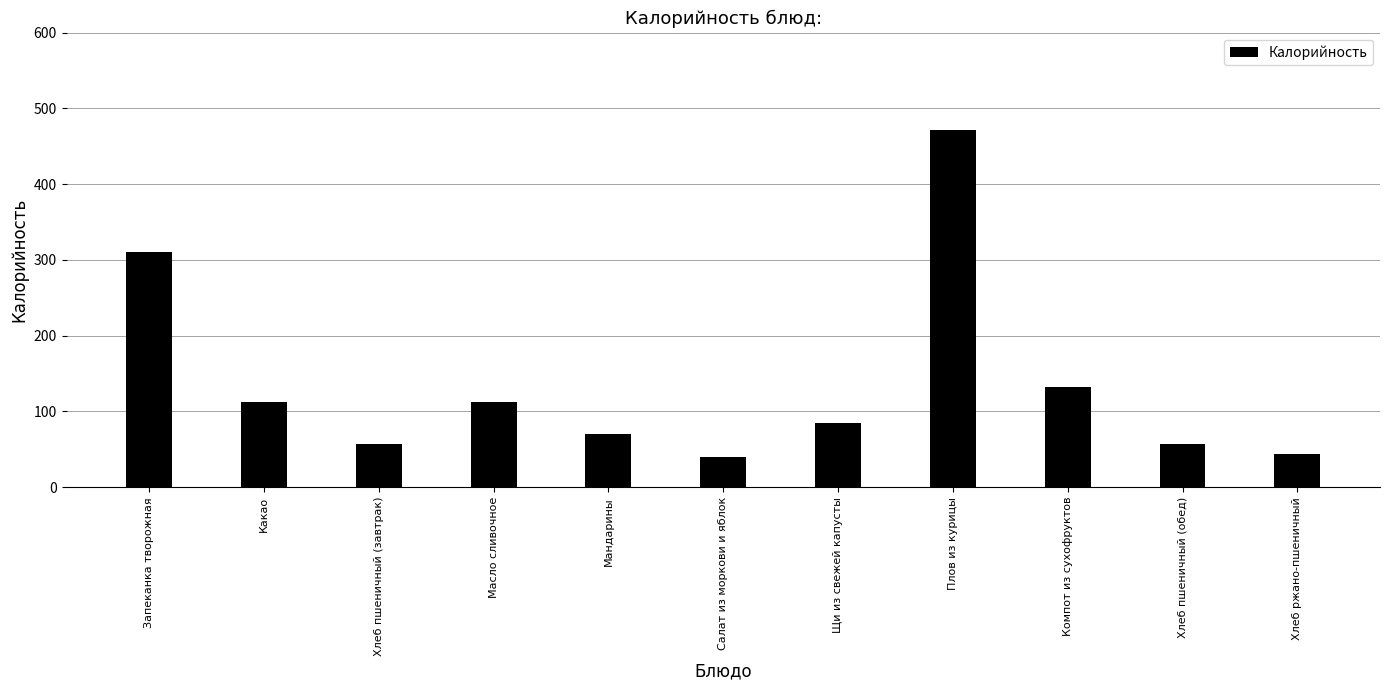

What is the change in value from Масло сливочное to Хлеб пшеничный (обед)?

-55.9